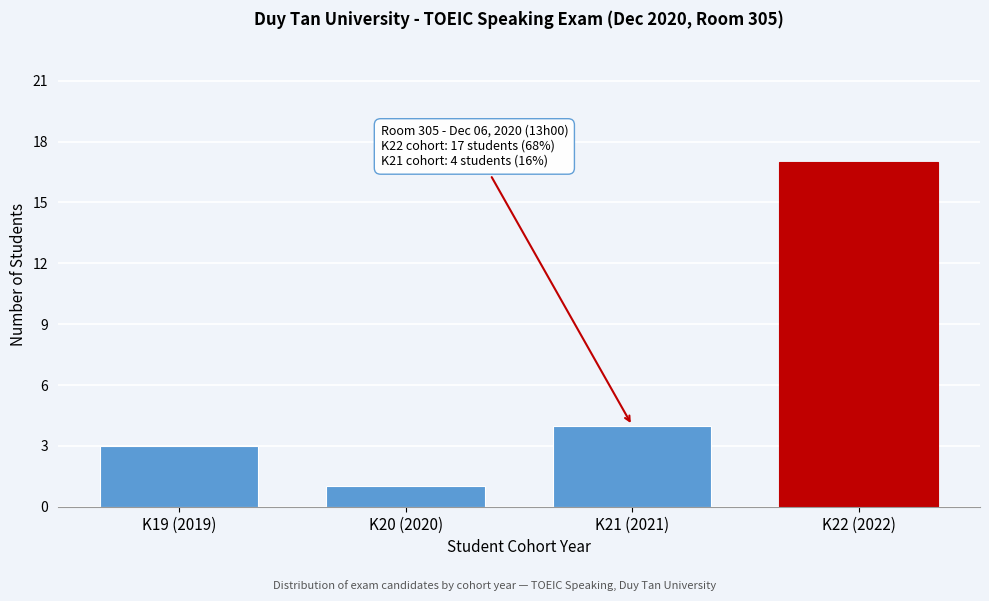

Reading left to right, transcribe all the data shown in this chart.

3	1	4	17